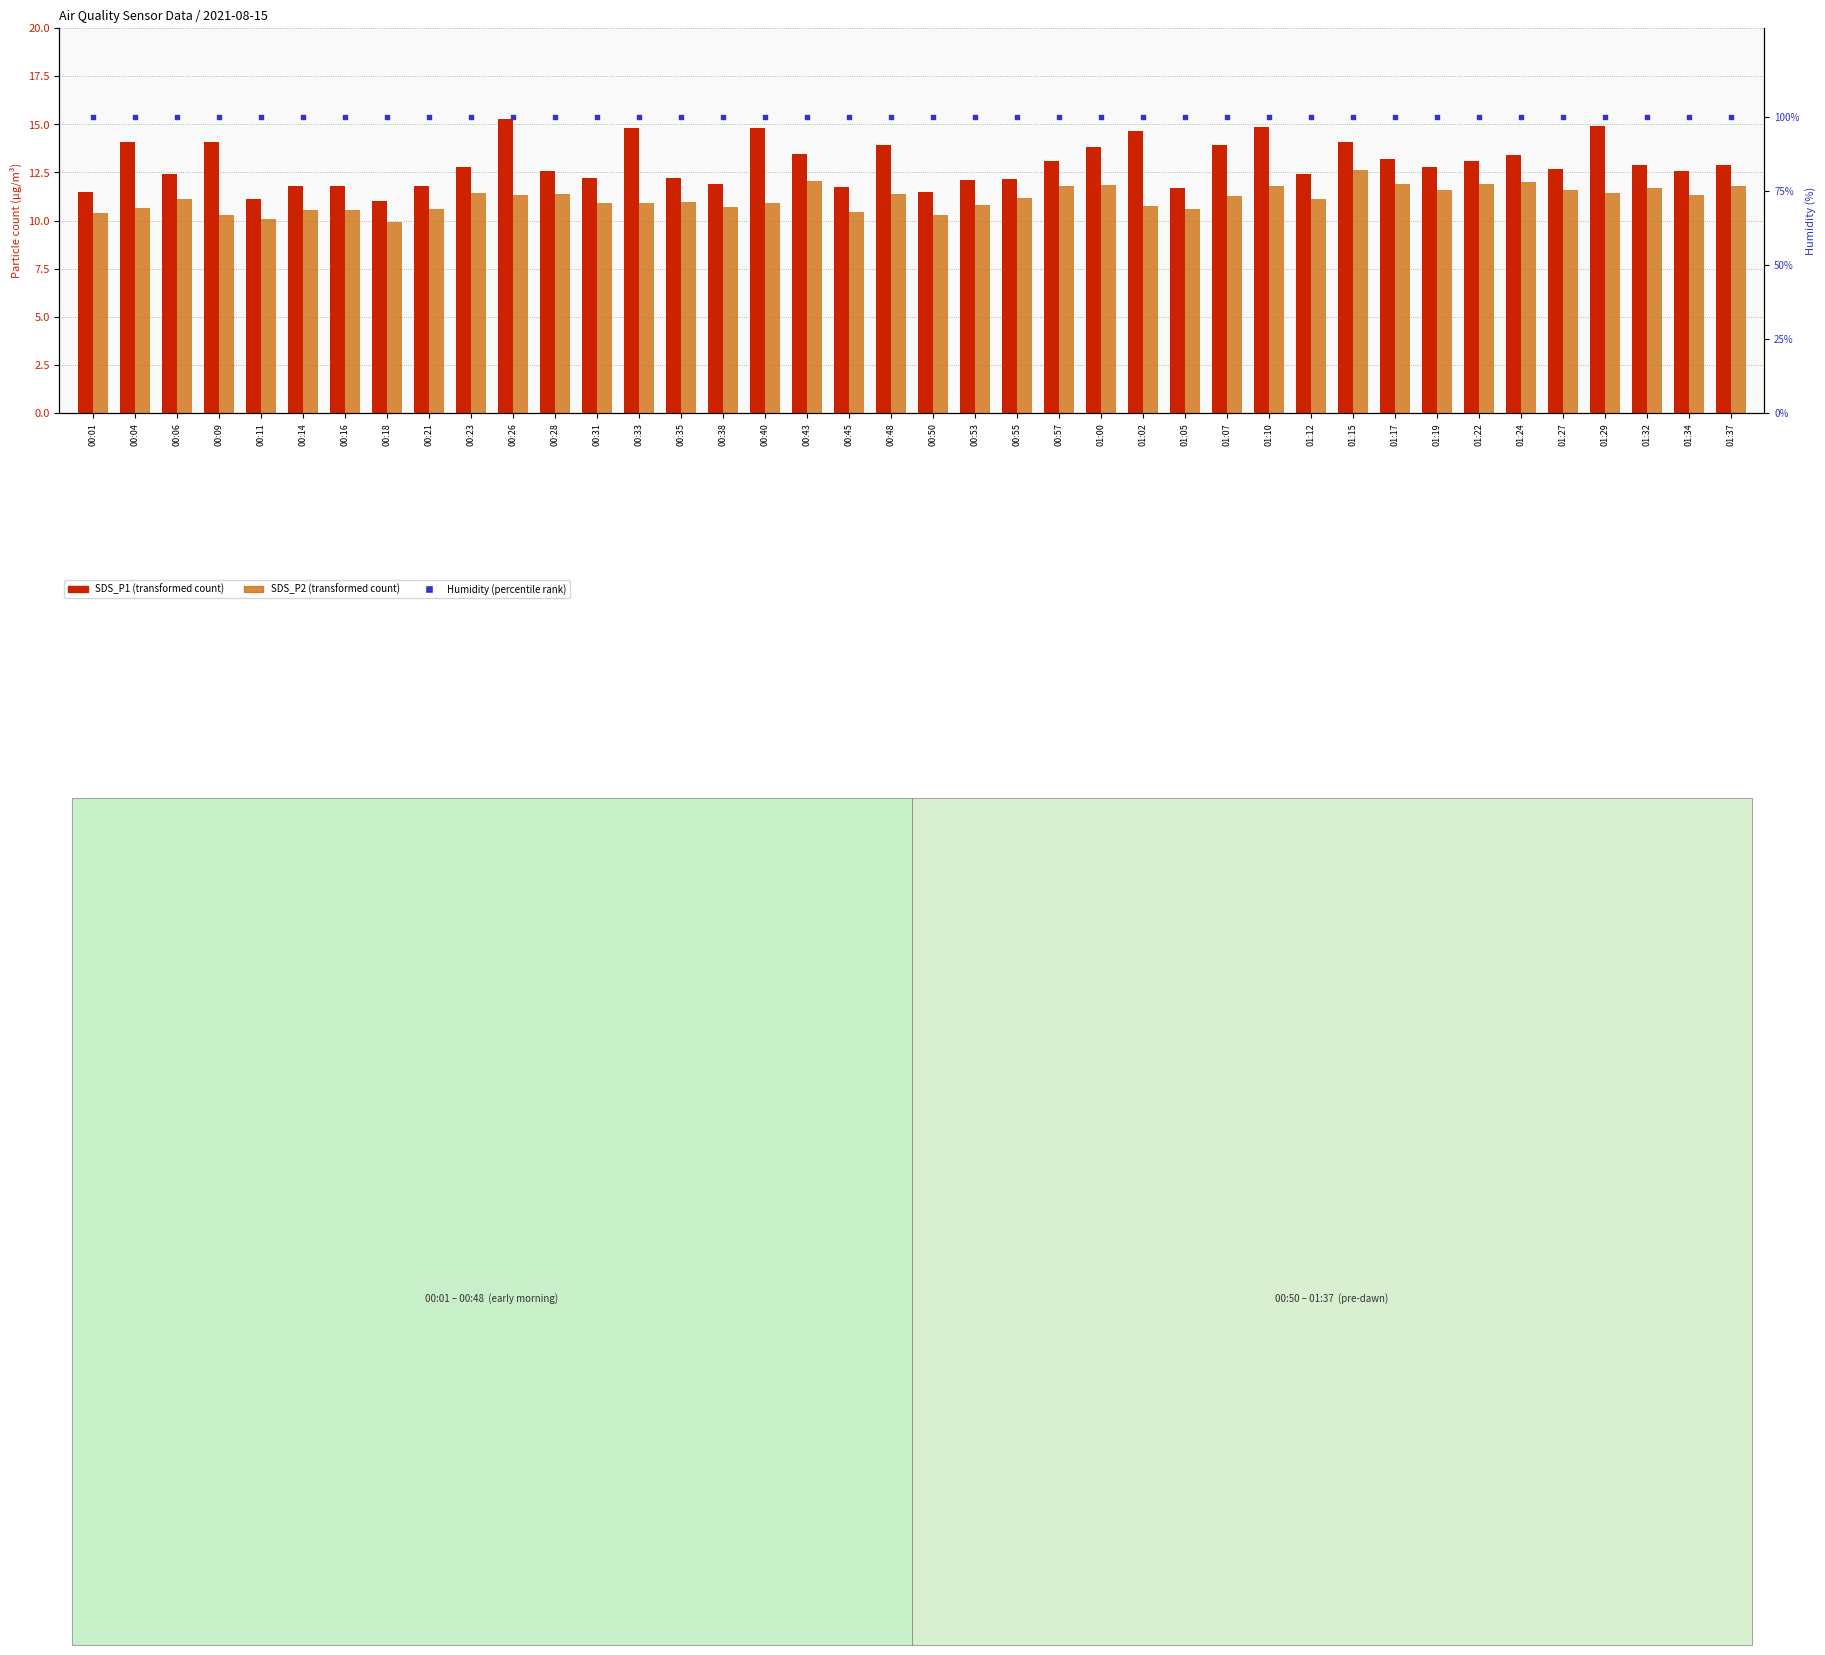

Which series reaches the minimum Y coordinate?

SDS_P2 (transformed count)